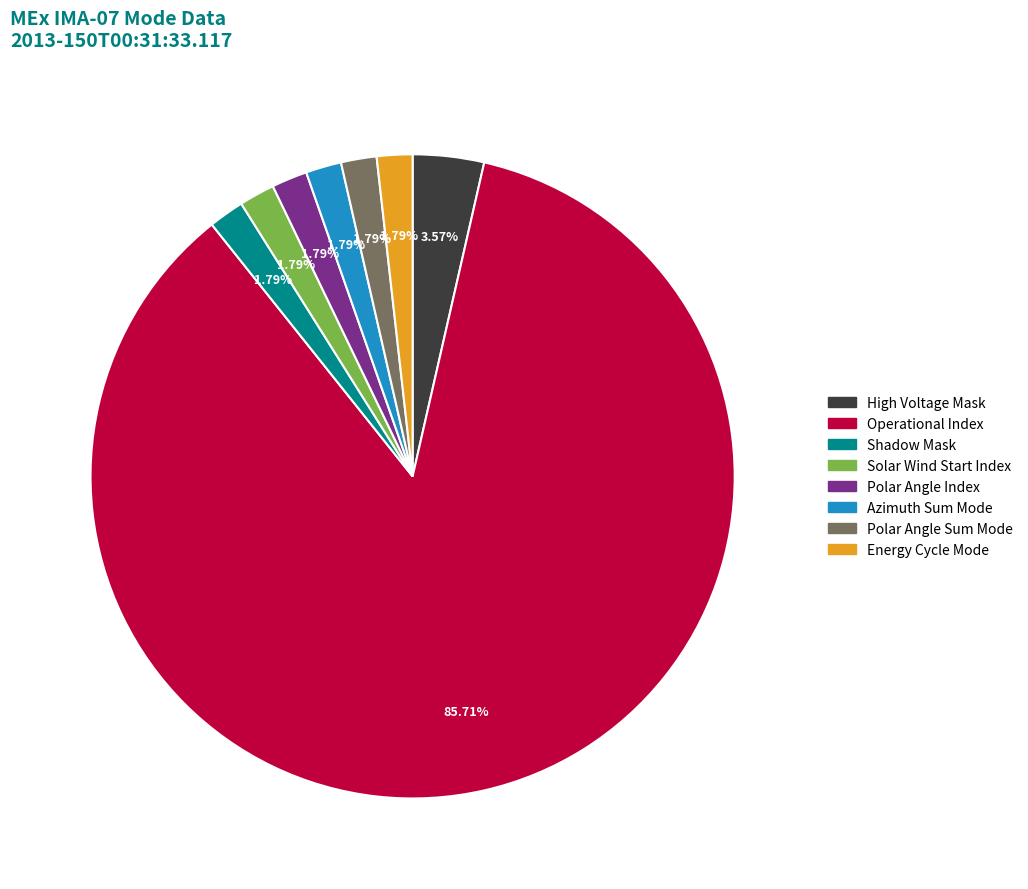

To the nearest percent, what is the difference between the largest and smallest slice percentages?

84%